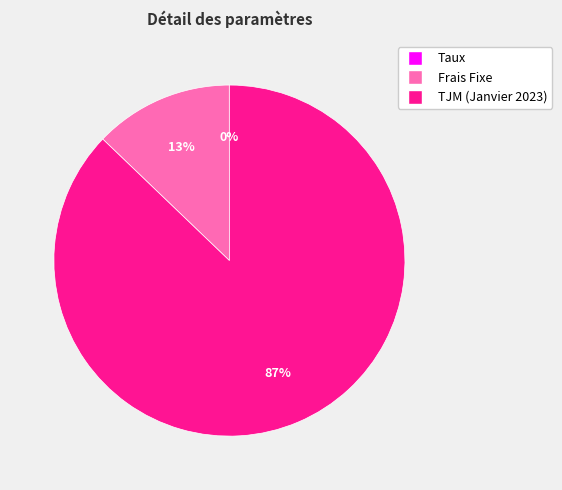

To the nearest percent, what is the average slice percentage?

33%